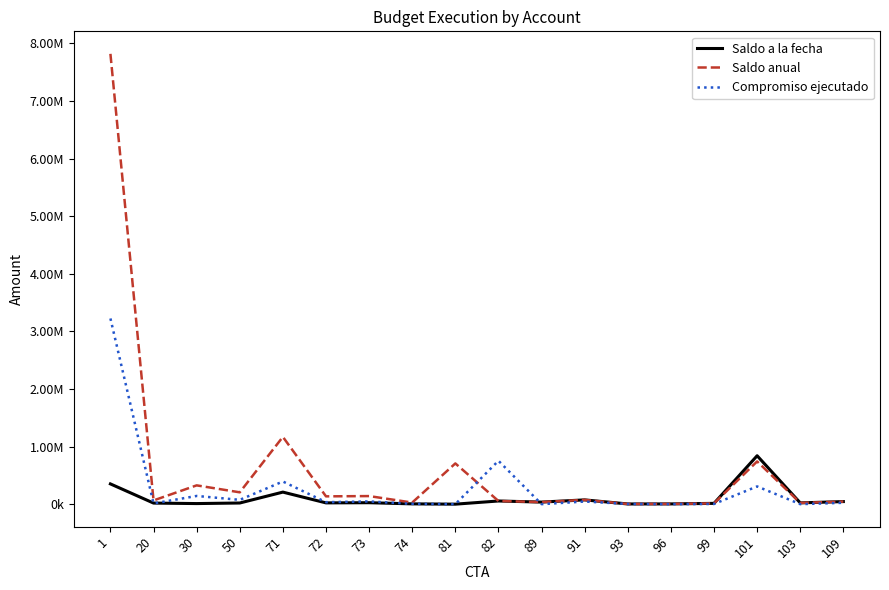

Reading right to left, list all the values displayed in this chart.

Saldo a la fecha: 45012.5	22120.0	840457.2	13870.7	4443.9	3500.0	74270.7	36000.0	55158.1	0.0	5206.4	25271.0	22291.3	209300.0	20126.0	10300.0	18750.0	351575.7
Saldo anual: 45012.5	22120.0	741923.1	13870.7	4443.9	3500.0	74270.7	36000.0	55158.1	707000.0	27902.5	140305.0	135671.3	1168107.0	205518.0	326300.0	64750.0	7817215.7
Compromiso ejecutado: 24007.5	0.0	307976.9	3454.3	556.1	3500.0	45829.3	0.0	753366.9	0.0	6102.6	47202.0	34352.7	393536.0	74982.0	142550.0	12250.0	3223544.3